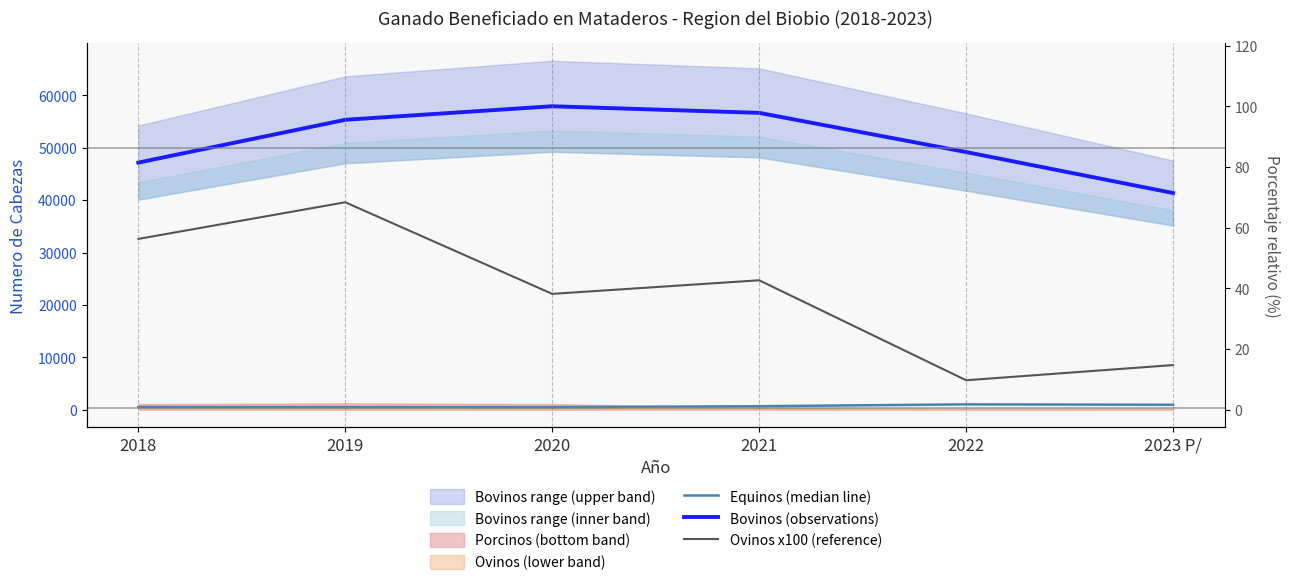

At how many categories does at least one series exceed 12781?

6